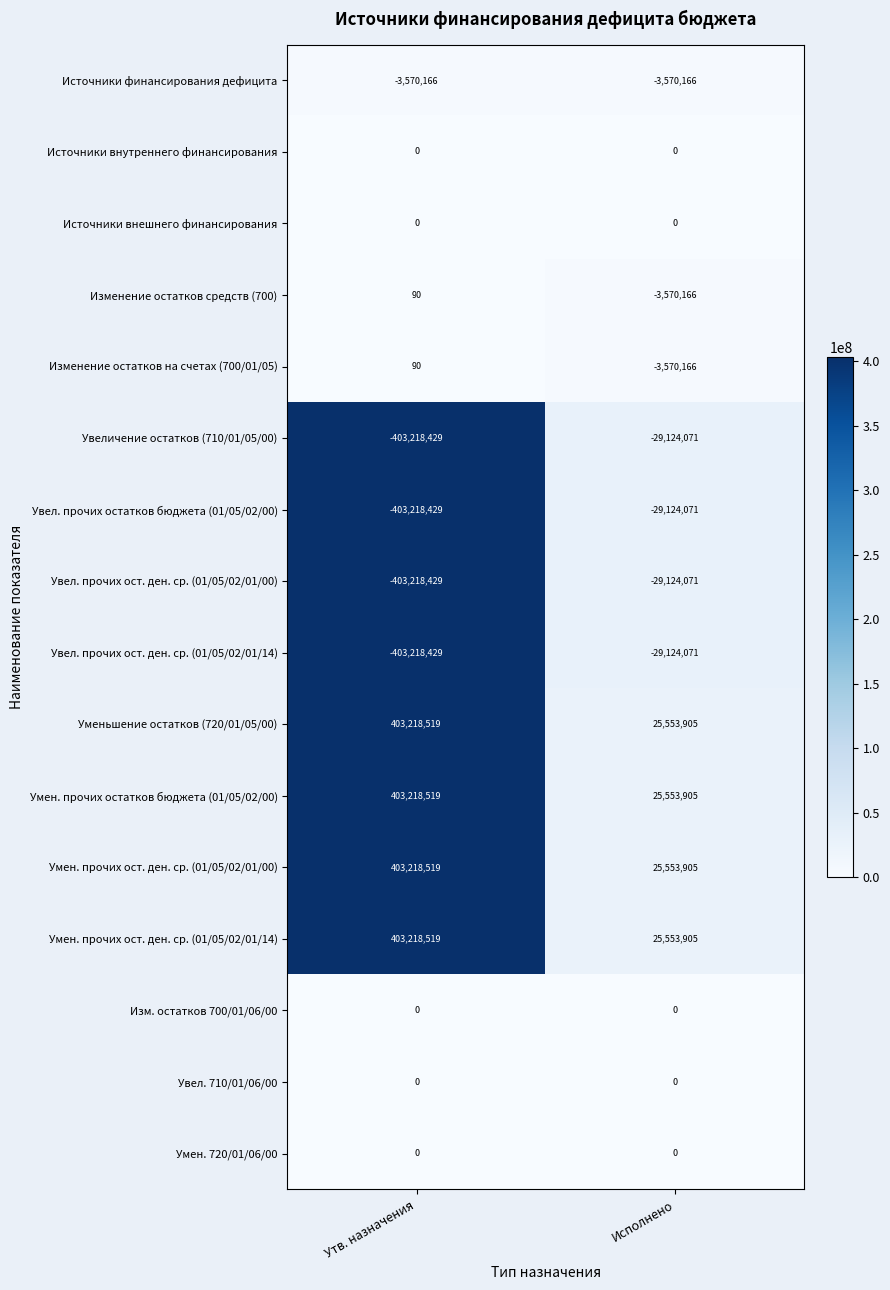

What is the difference between the Изменение остатков средств (700) values at Исполнено and Утв. назначения?

3570256